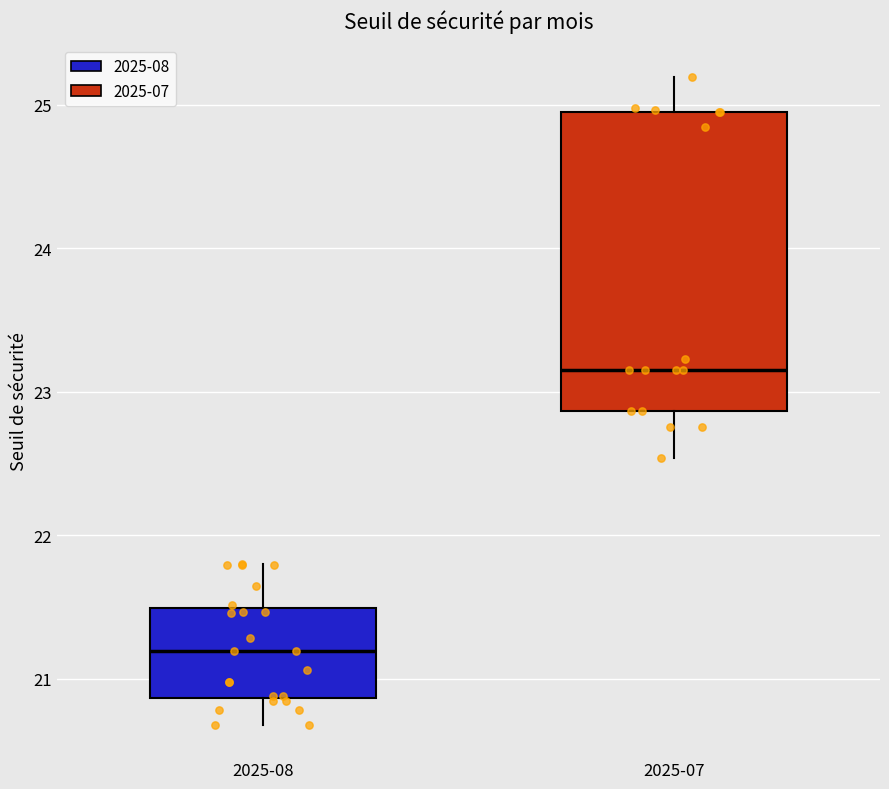

Where does the upper whisker of the box for 2025-07 end on the y-axis? The values are not printed on the chart, so give them approximately, as read against the axis.

25.2